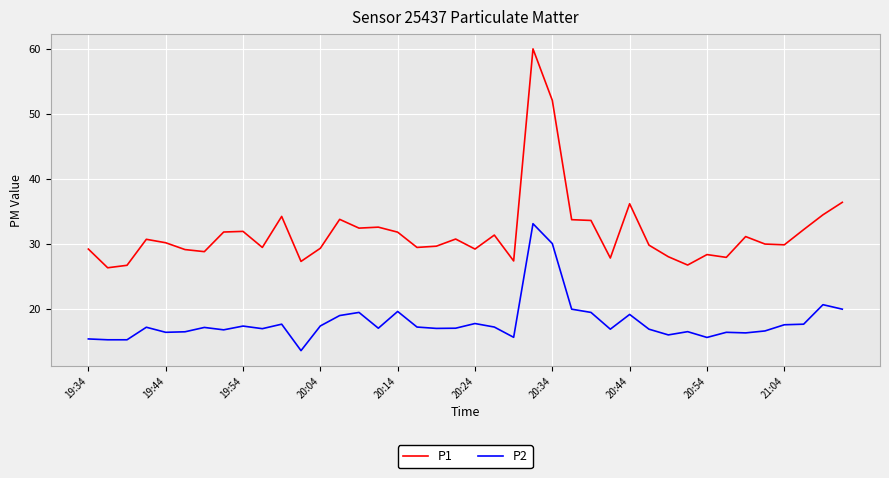

True or false: P1 and P2 intersect in this chart.

False